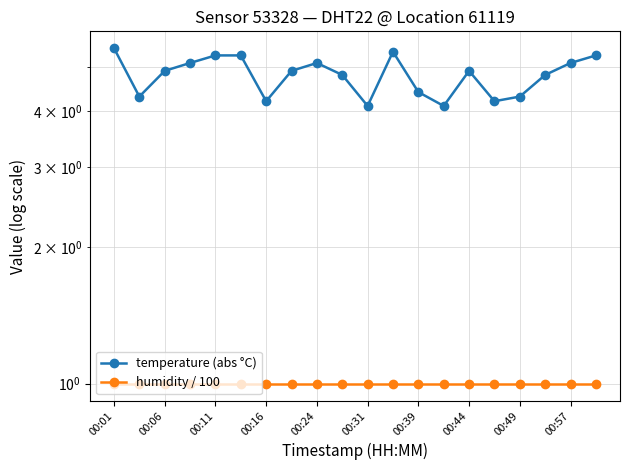

True or false: temperature (abs °C) has a value of 1.5 at 00:44.

False